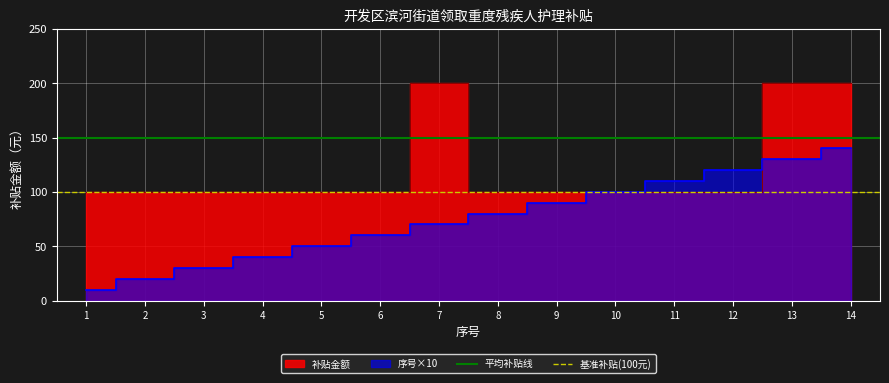

At which category does the chart reach its minimum across all series?

1